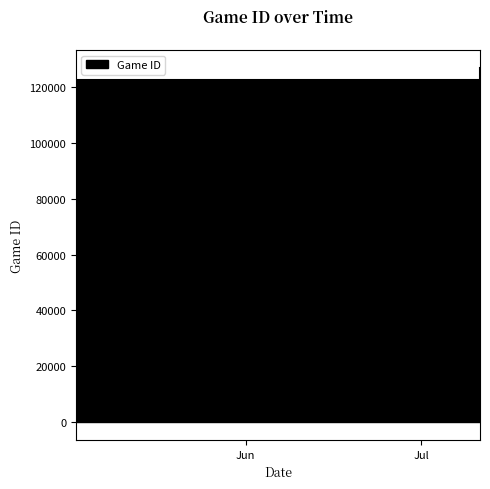

What position from the left is 5/16/22?

6